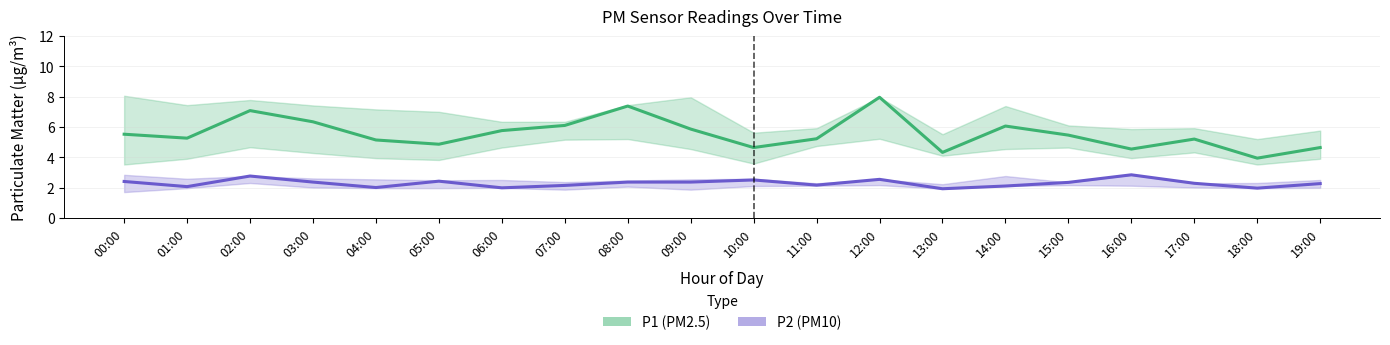

At how many categories does at least one series exceed 5?

14